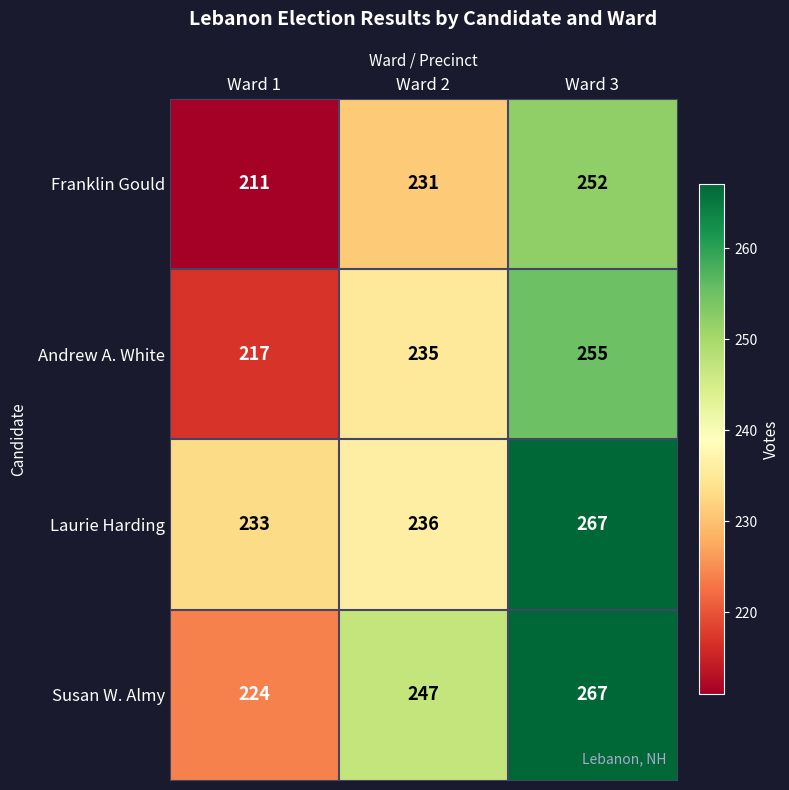

The Franklin Gould series shows 93 at Ward 1. True or false?

False